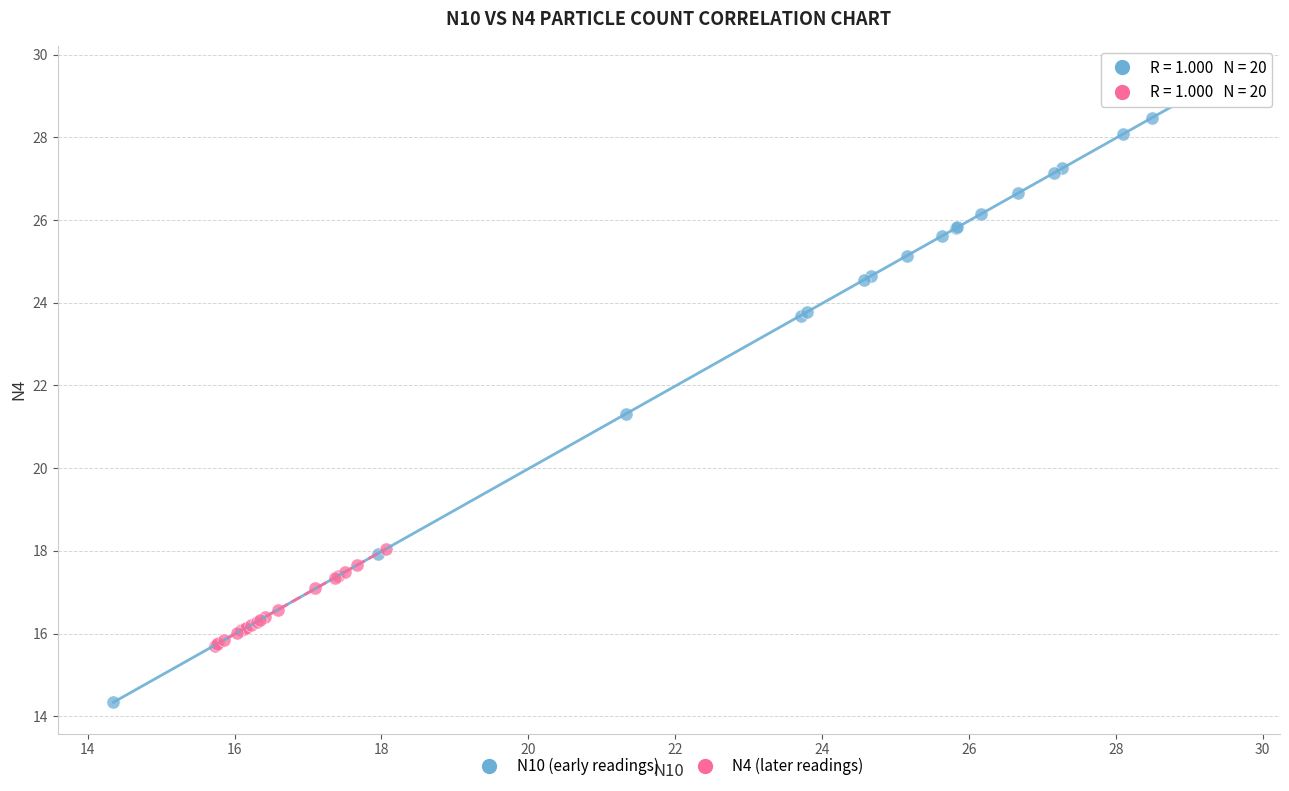

Which series reaches the maximum Y coordinate?

N10 (early readings)